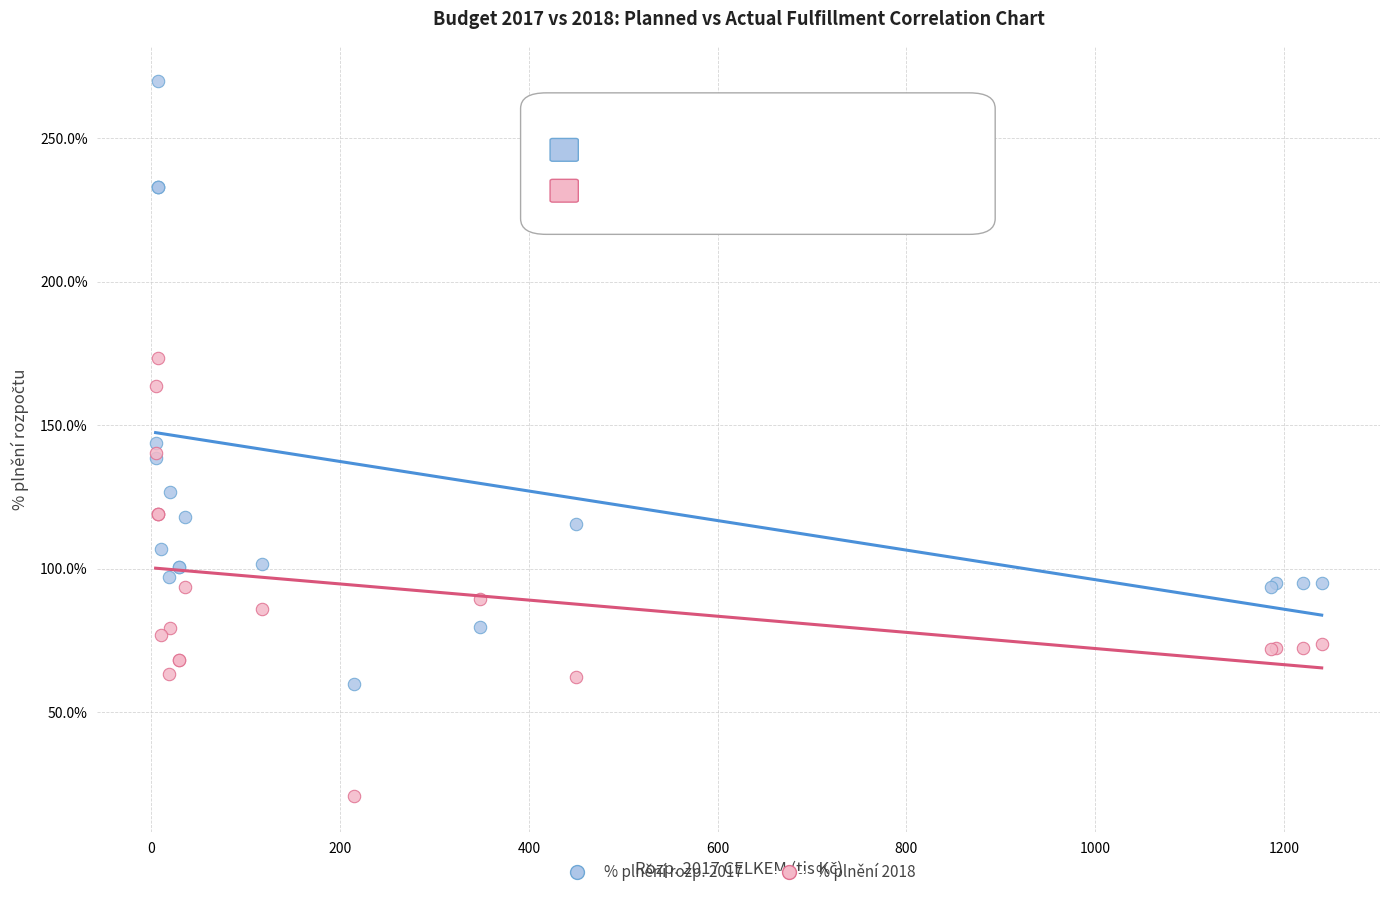

Which series contains the lowest Y value?

% plnění 2018